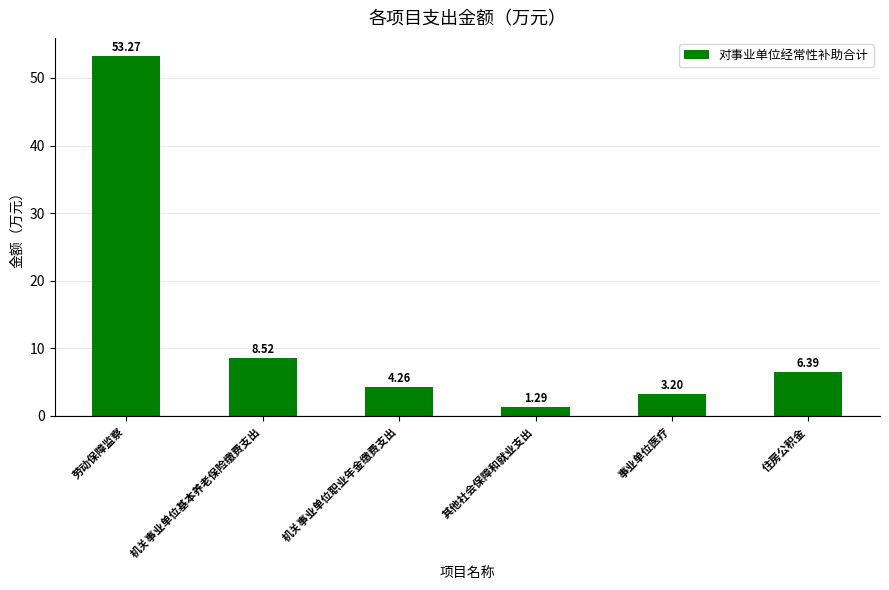

What is the sum of the values at 机关事业单位基本养老保险缴费支出 and 事业单位医疗?

11.7